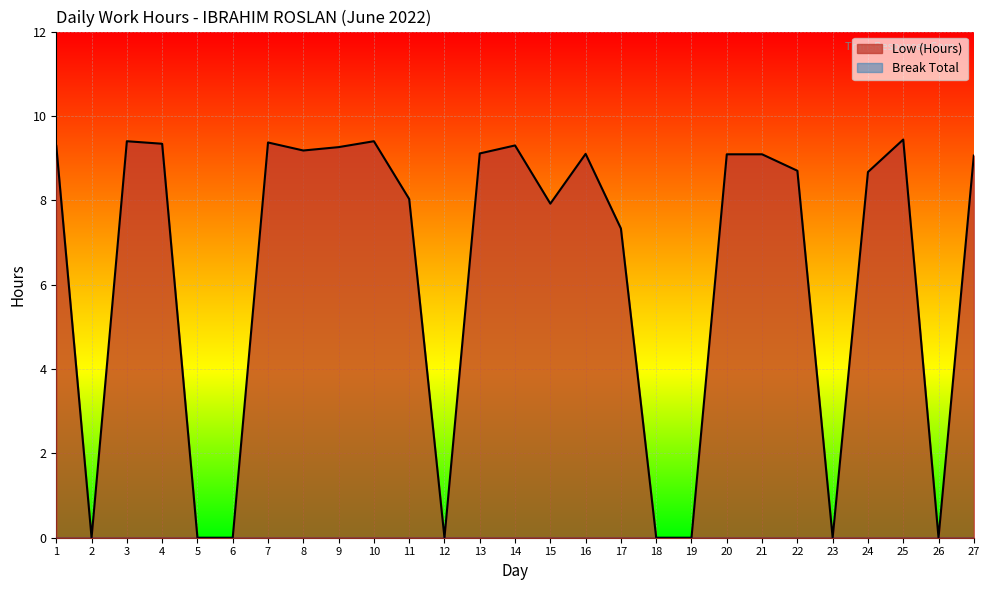

The value of Low (Hours) at 27 is 9.1. True or false?

True